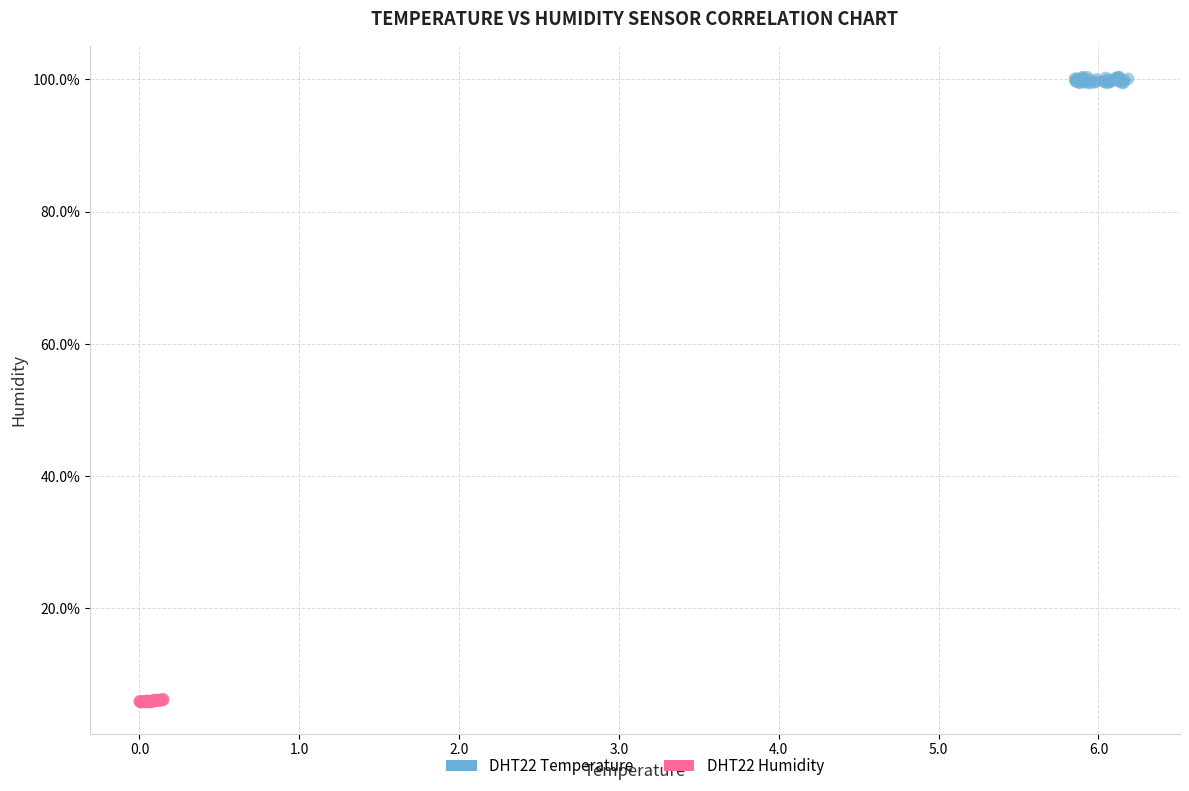

What are all the series names shown in the legend?

DHT22 Temperature, DHT22 Humidity